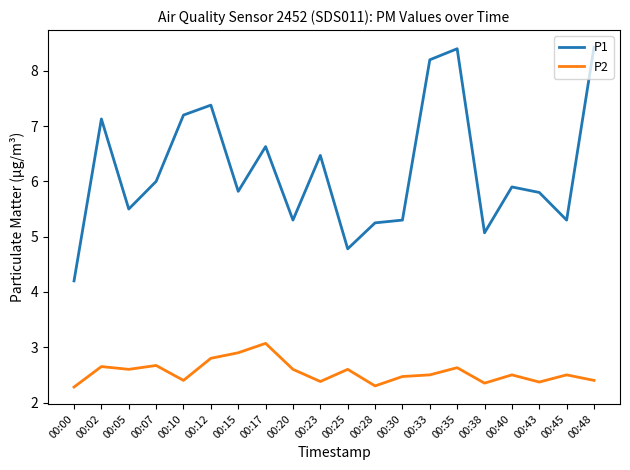

True or false: P2 has more than 1 points higher than both neighbors.

True